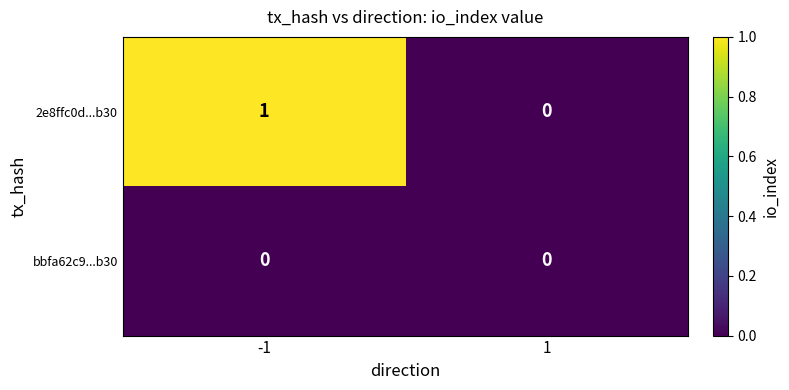

Reading left to right, transcribe all the data shown in this chart.

2e8ffc0d...b30: 1	0
bbfa62c9...b30: 0	0